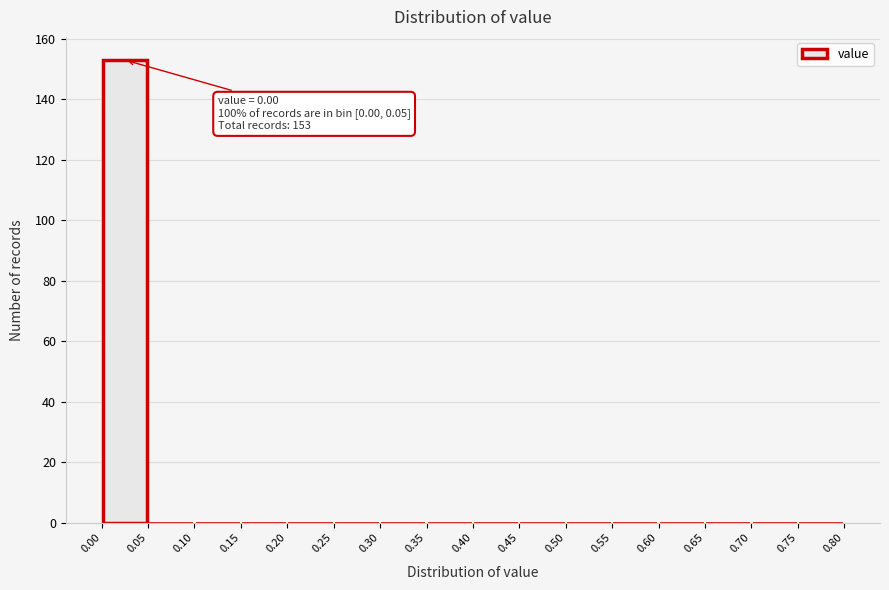

Over which range of the x-axis is the bar tallest?

0.00 to 0.05